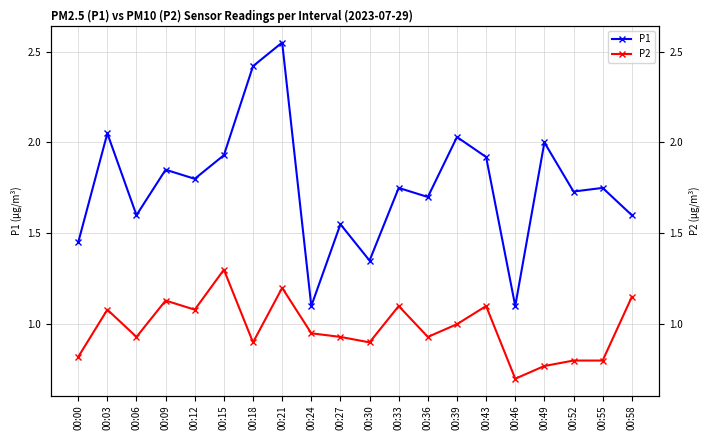

At 00:27, list the series in order from largest to smallest.

P1, P2